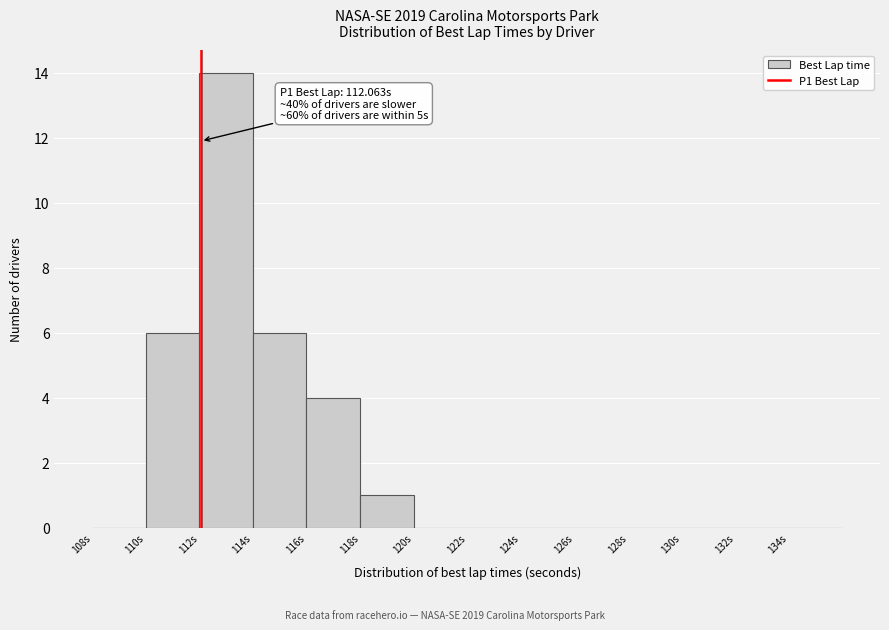

Which range on the x-axis has the tallest bar?

112 to 114